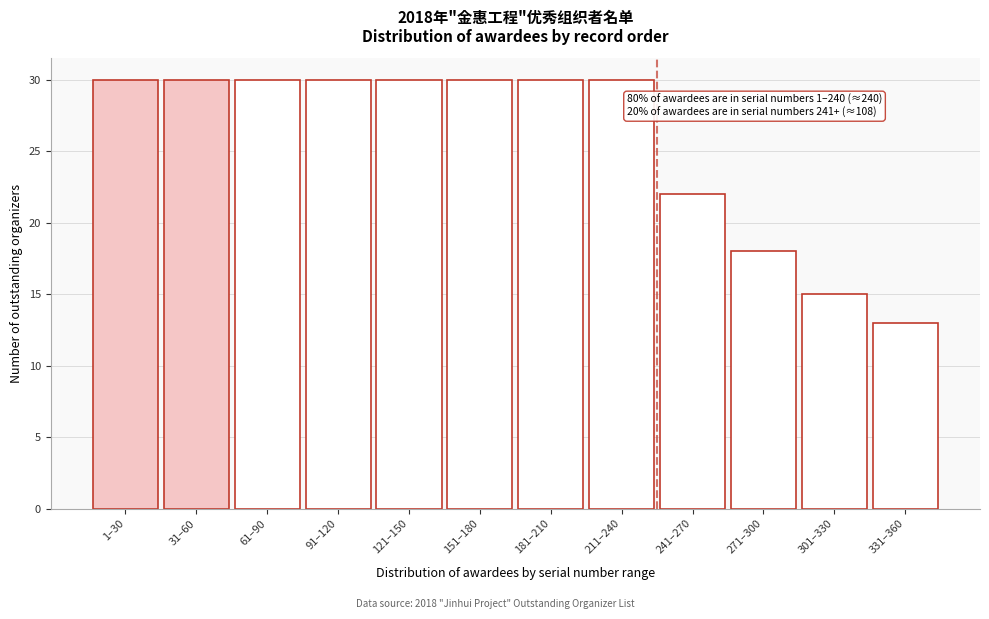

Reading left to right, list all the values displayed in this chart.

30	30	30	30	30	30	30	30	22	18	15	13